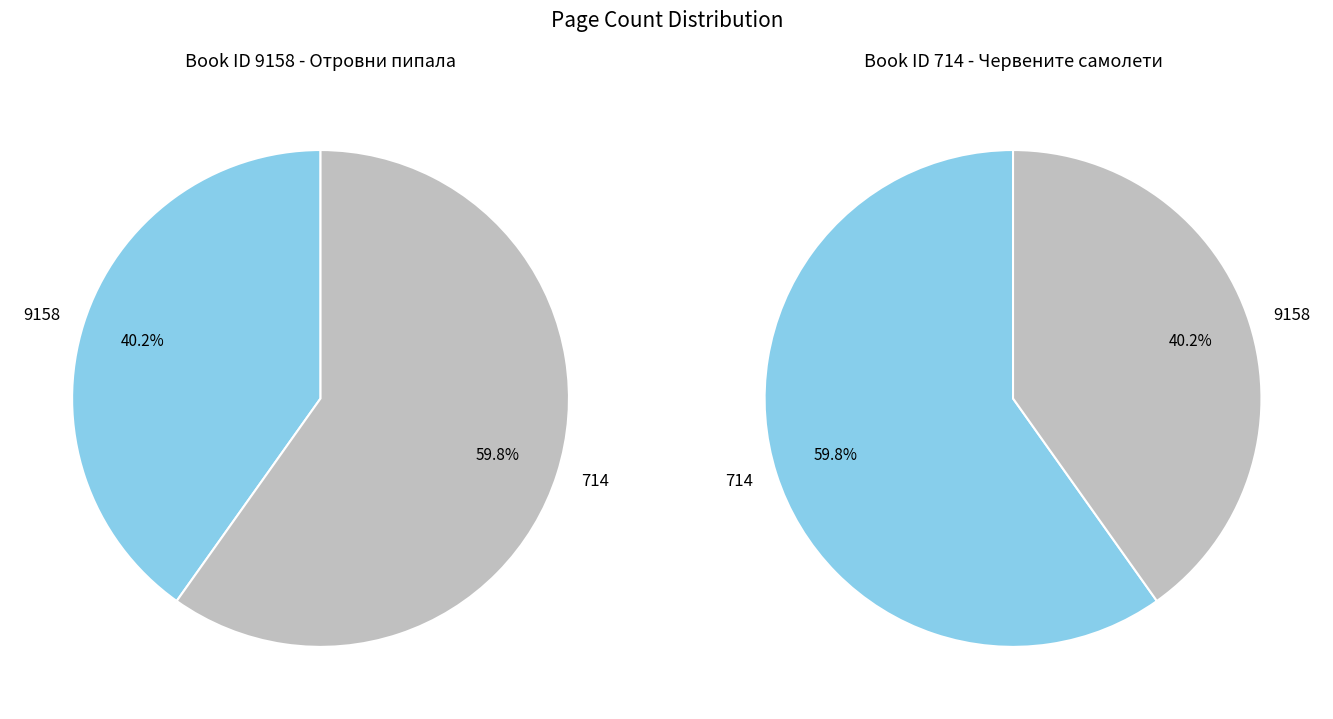

What is the majority slice?

714